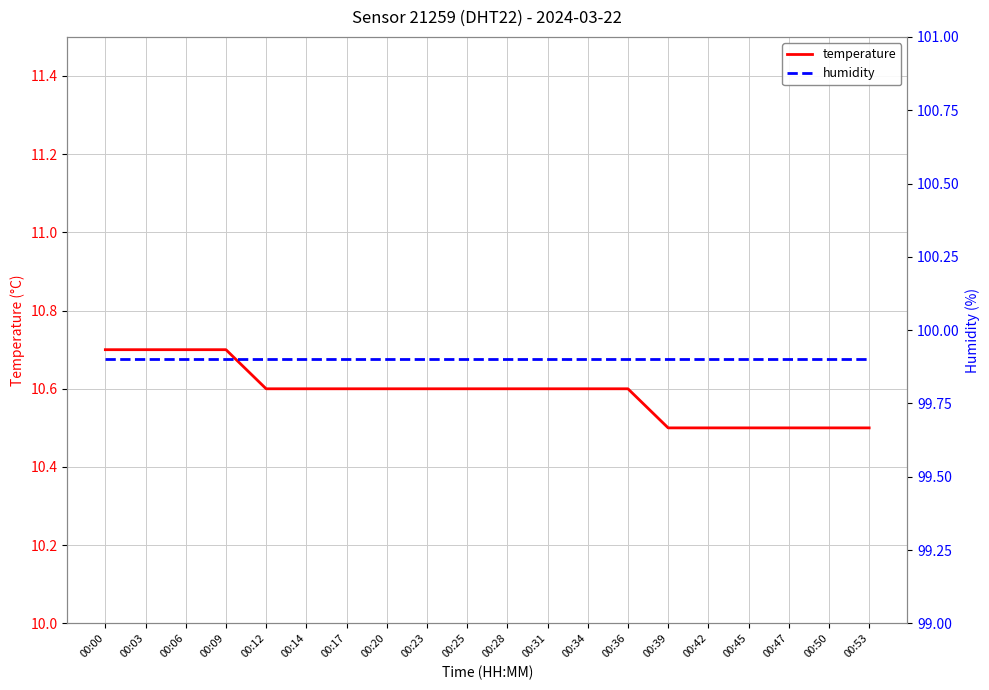

True or false: humidity has more than 0 interior local peaks.

False